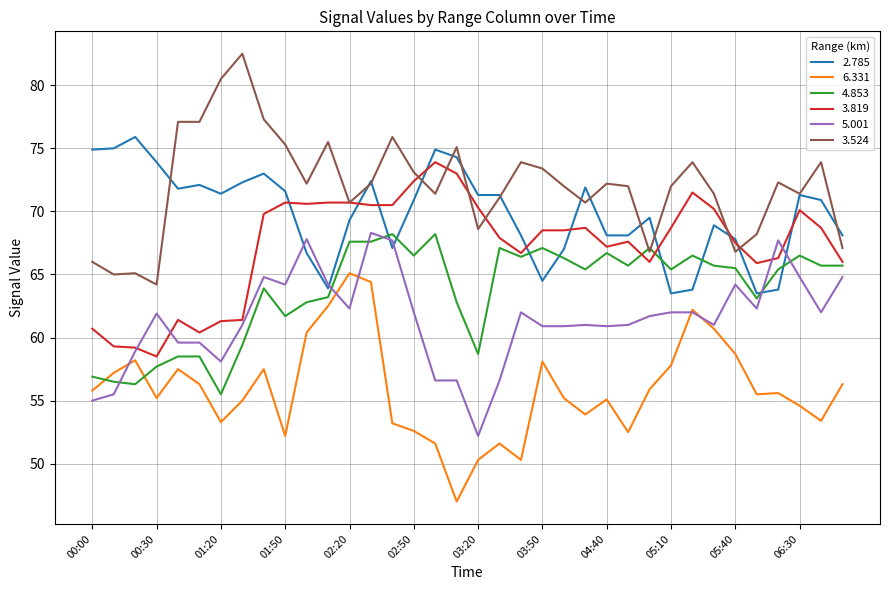

What is the lowest value of the 2.785 series?

63.5